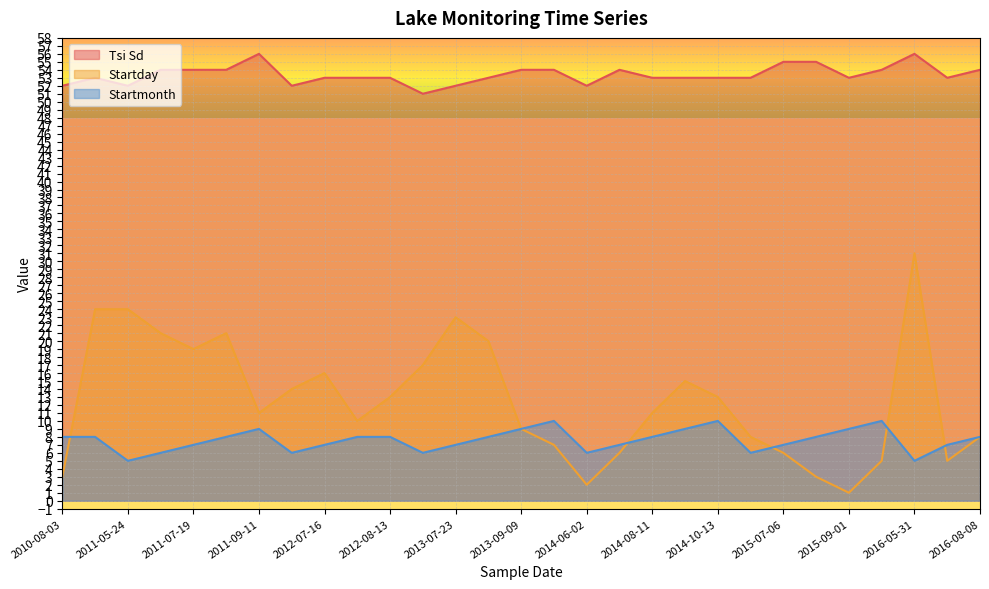

What is the label of the 11th point from the right?

2014-08-11